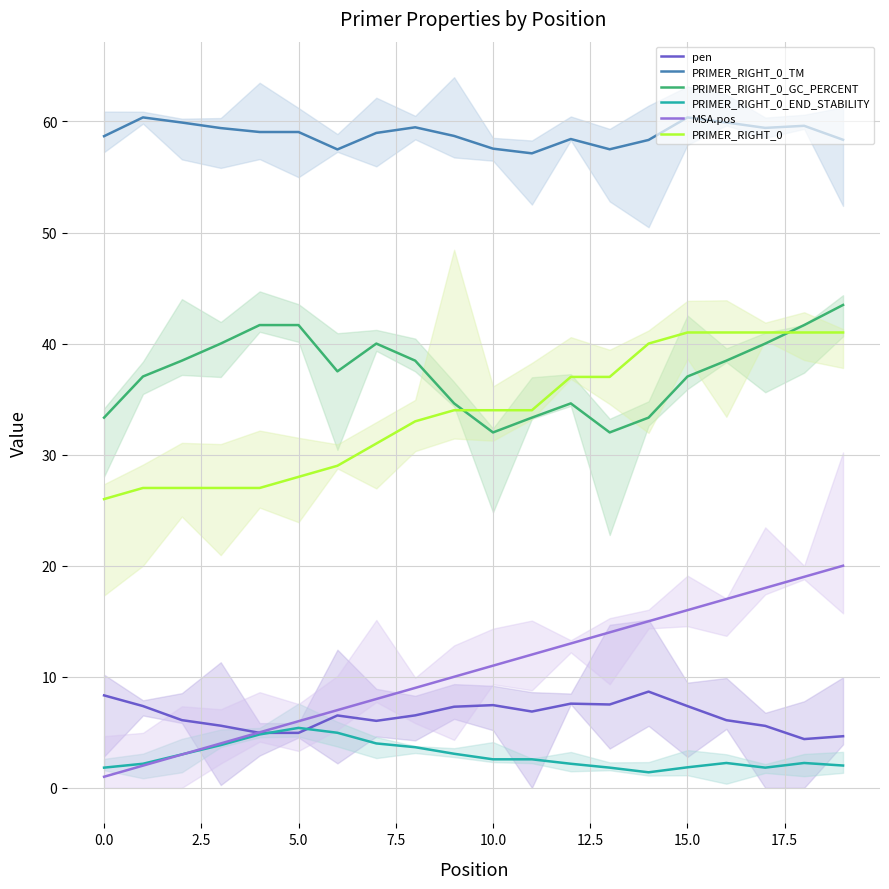

True or false: PRIMER_RIGHT_0 has more than 2 interior local peaks.

False